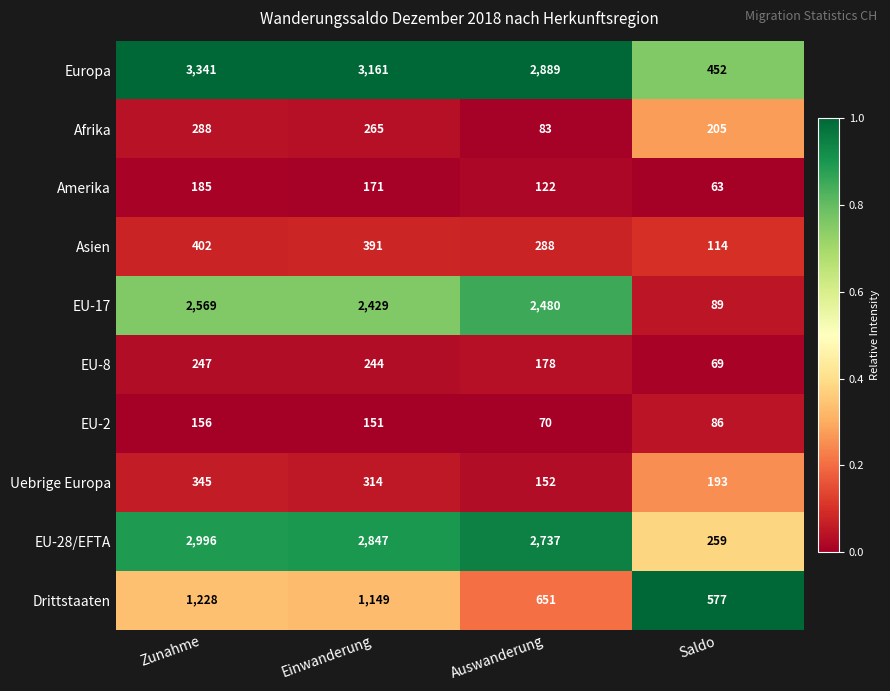

What is the sum of all Europa values?

9843